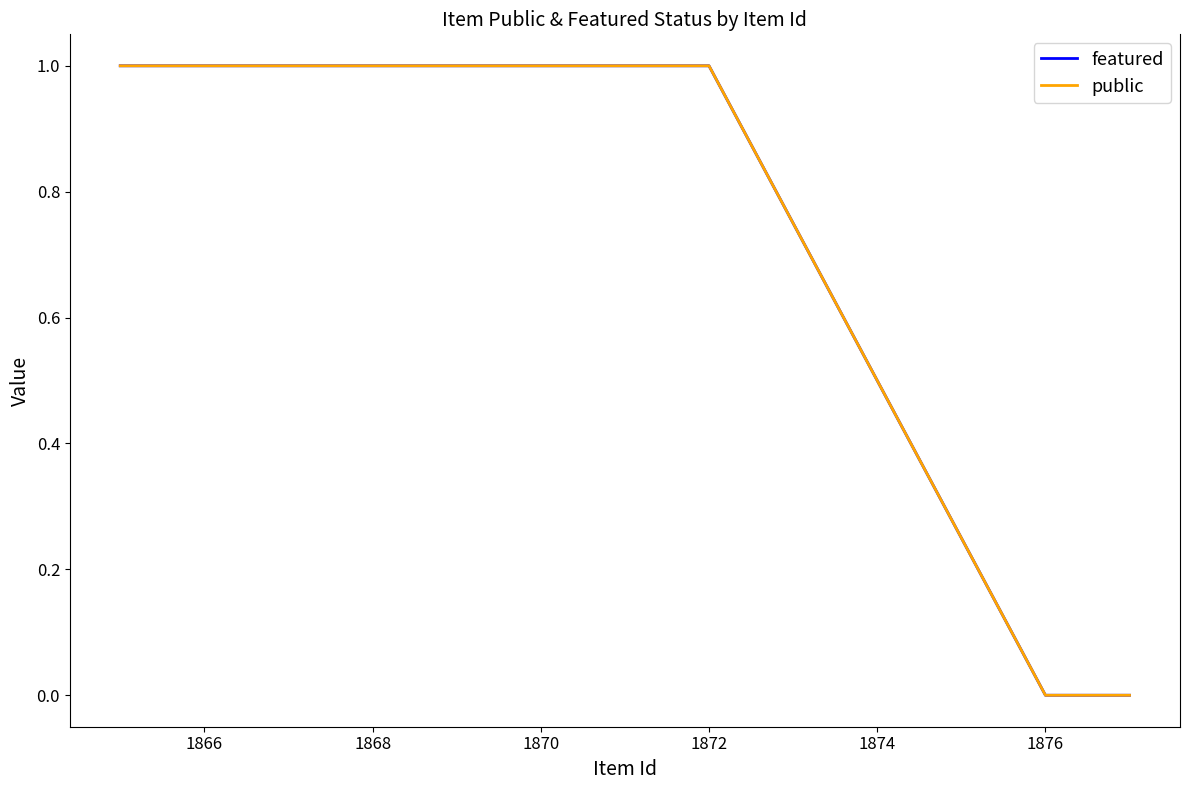

Which series has the widest spread of values?

featured